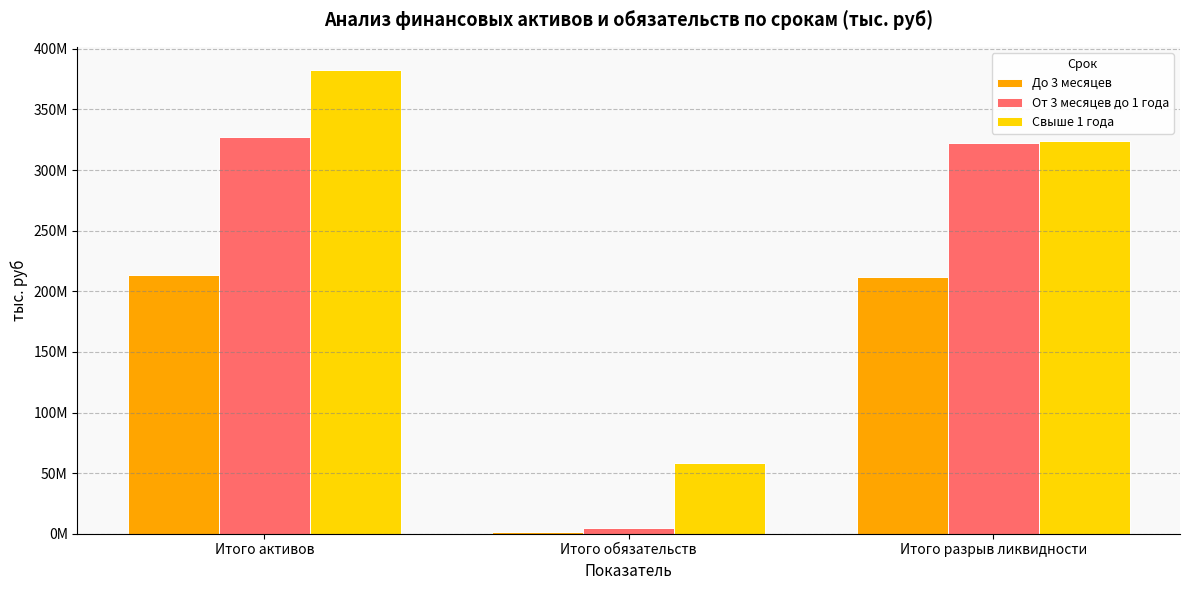

What is the sum of the От 3 месяцев до 1 года values at Итого обязательств and Итого активов?

331423761.7